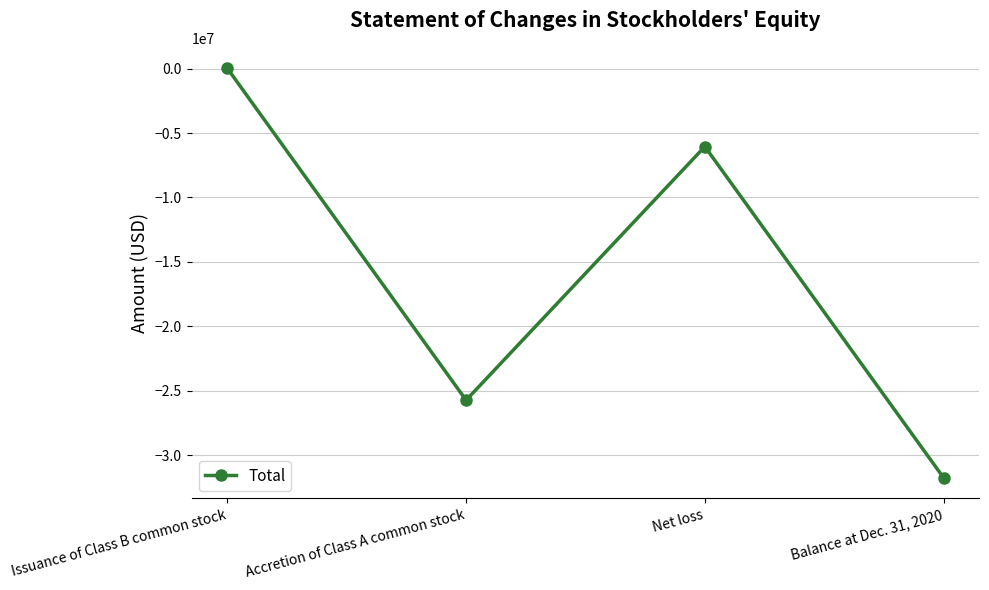

Where is the first local maximum?

Net loss